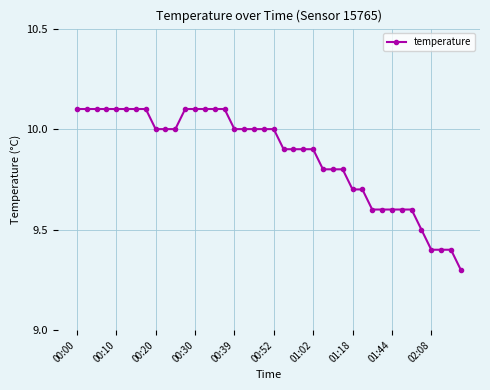

What is the difference between the maximum and minimum values?

0.8